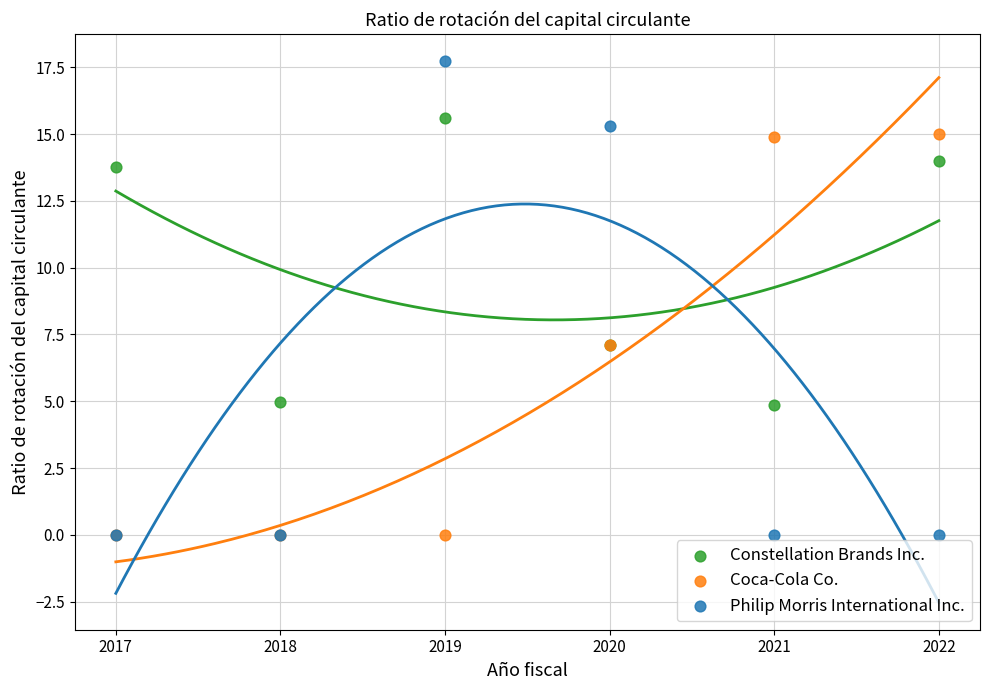

Which series has the widest spread of Y values?

Philip Morris International Inc.